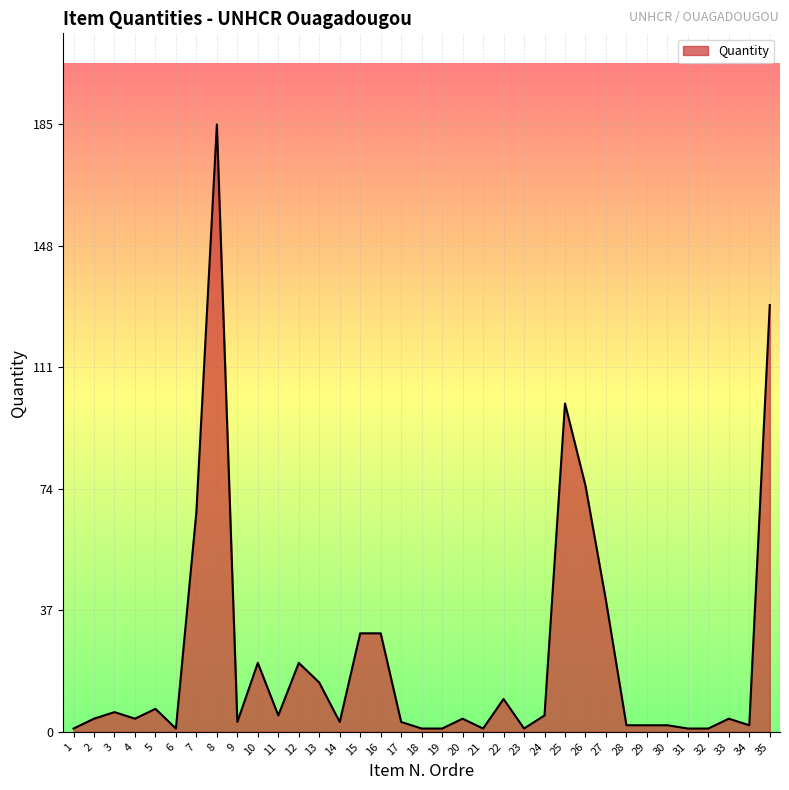

What is the difference between the maximum and minimum values?

184